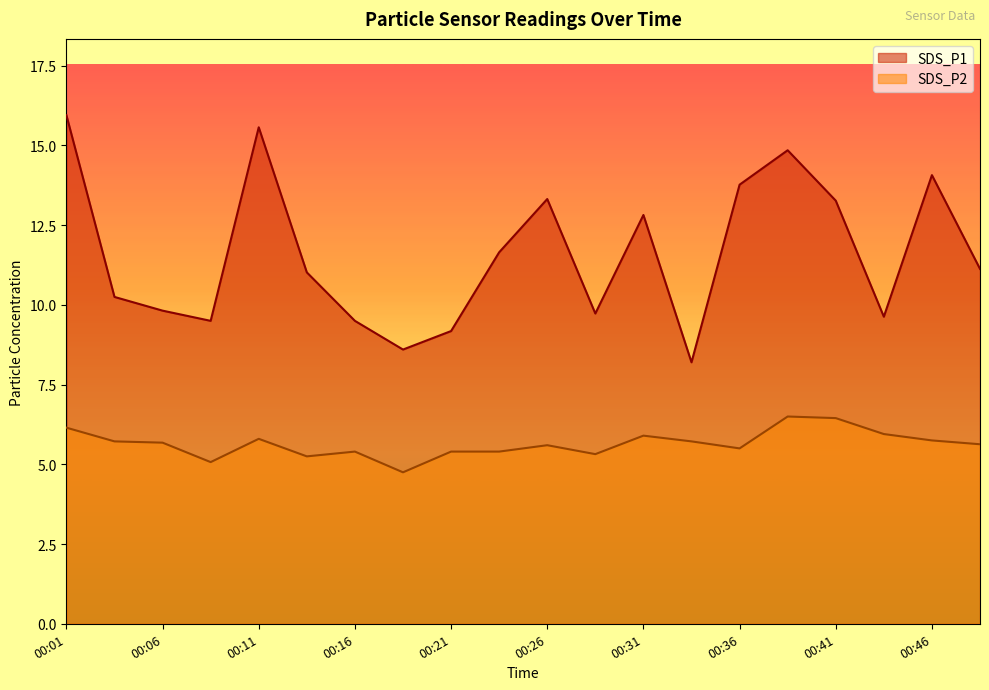

Where does the SDS_P1 series first go above 11?

00:01